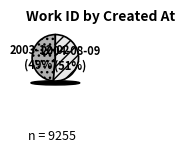

The 2004-08-09 slice represents 51% of the pie. True or false?

True